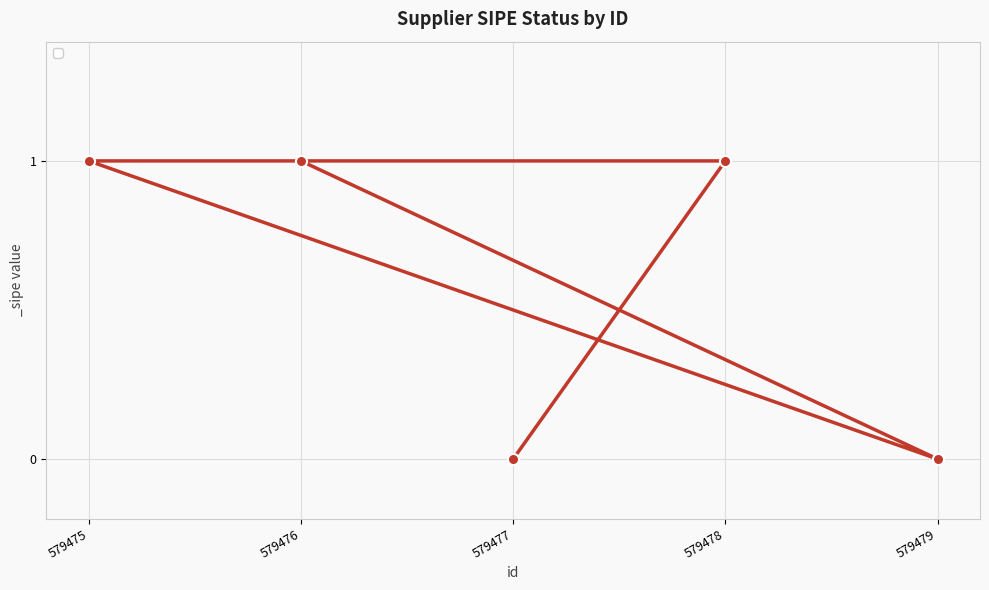

True or false: the data shows 1 at 579476.

True